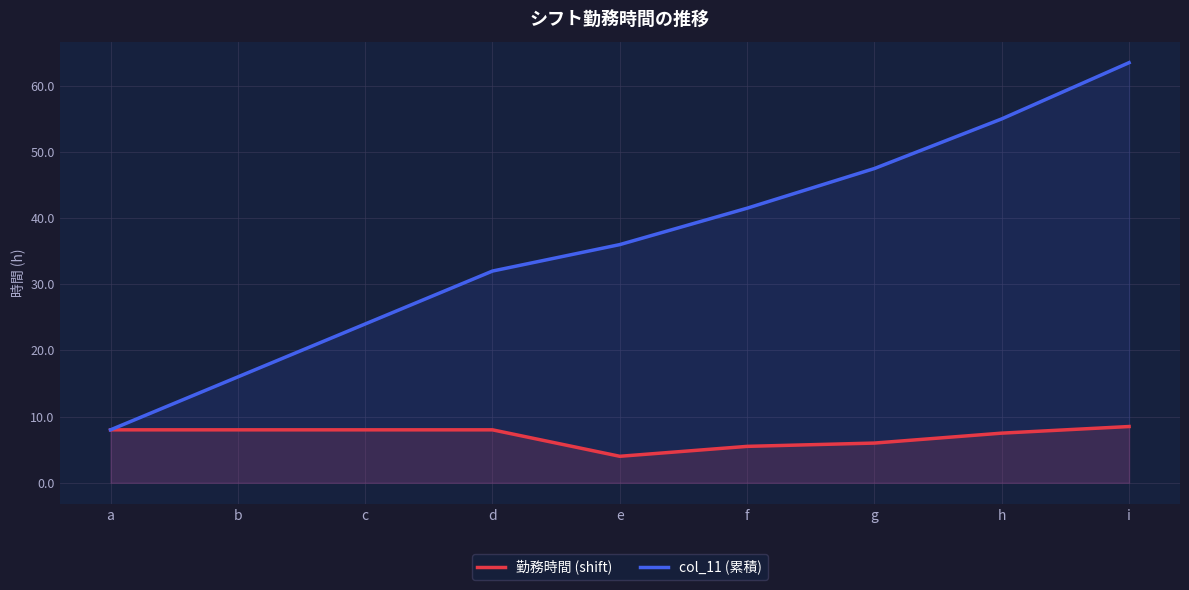

What is the approximate value of col_11 (累積) at e?

36.0